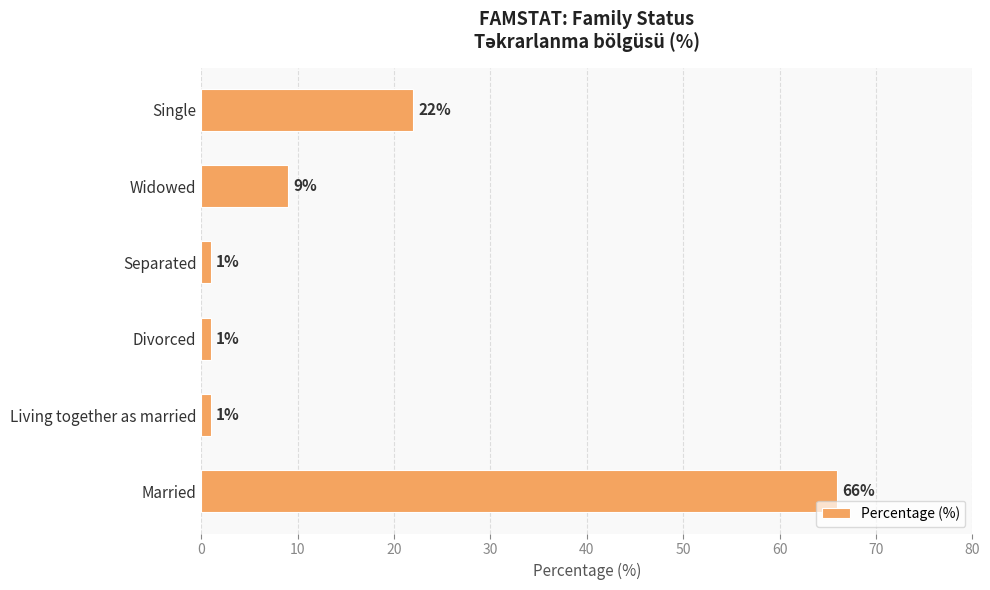

Count the number of categories in the chart.

6